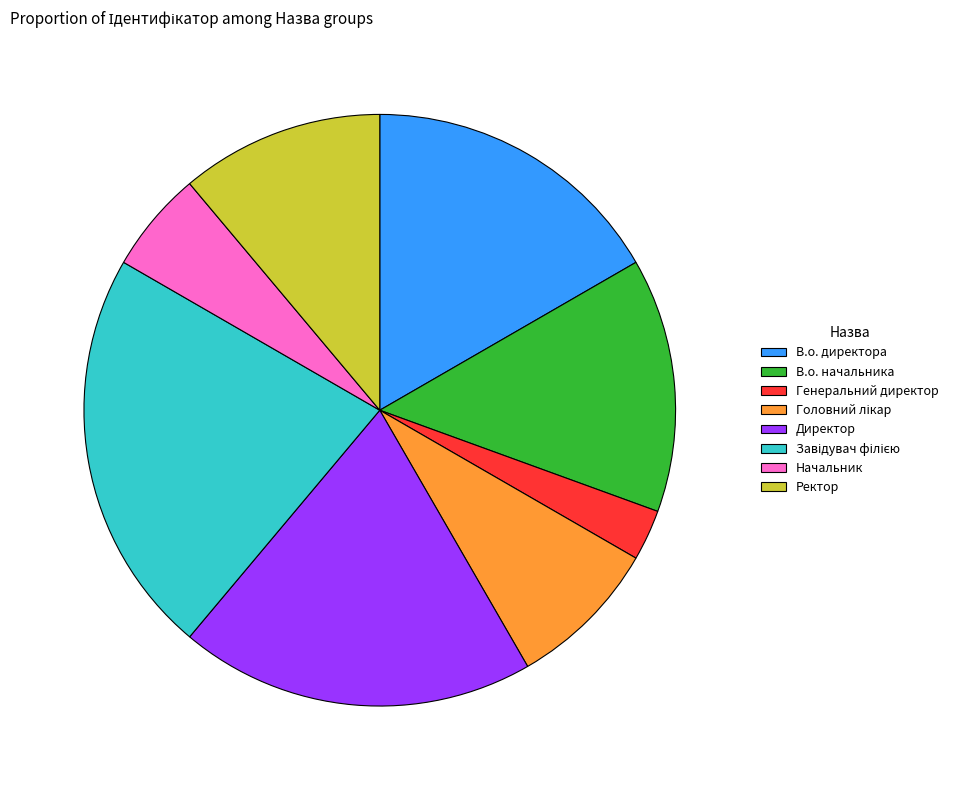

What is the smallest slice in the pie chart?

Генеральний директор